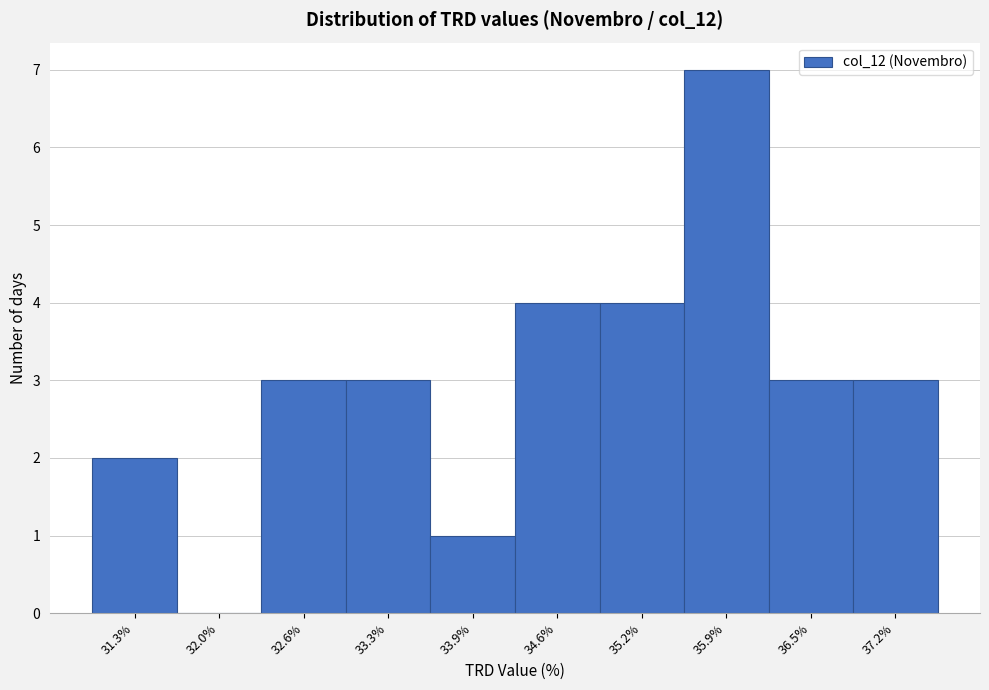

Reading right to left, list all the values displayed in this chart.

37.2%=3	36.5%=3	35.9%=7	35.2%=4	34.6%=4	33.9%=1	33.3%=3	32.6%=3	32.0%=0	31.3%=2